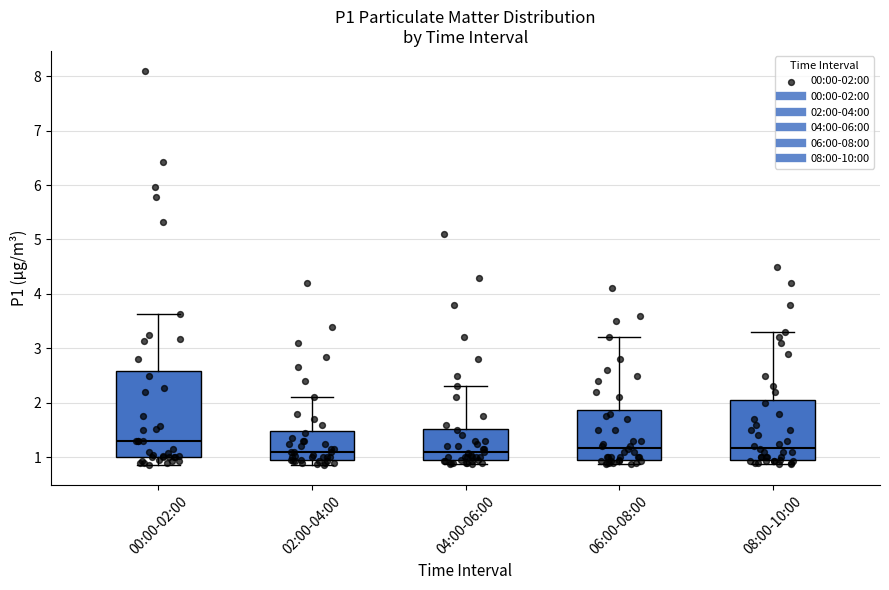

Reading left to right, transcribe this box plot: for each box, give where its median line is, the range the box spans, and where its two whiskers end, as read against the y-axis. The values are not printed on the chart, so give them approximately, as read against the axis.

00:00-02:00: median 1.3, box 1.0 to 2.6, whiskers 0.9 to 3.6
02:00-04:00: median 1.1, box 1.0 to 1.5, whiskers 0.9 to 2.1
04:00-06:00: median 1.1, box 0.9 to 1.5, whiskers 0.9 (just below the box's lower edge) to 2.3
06:00-08:00: median 1.2, box 0.9 to 1.9, whiskers 0.9 (just below the box's lower edge) to 3.2
08:00-10:00: median 1.2, box 0.9 to 2.1, whiskers 0.9 (just below the box's lower edge) to 3.3